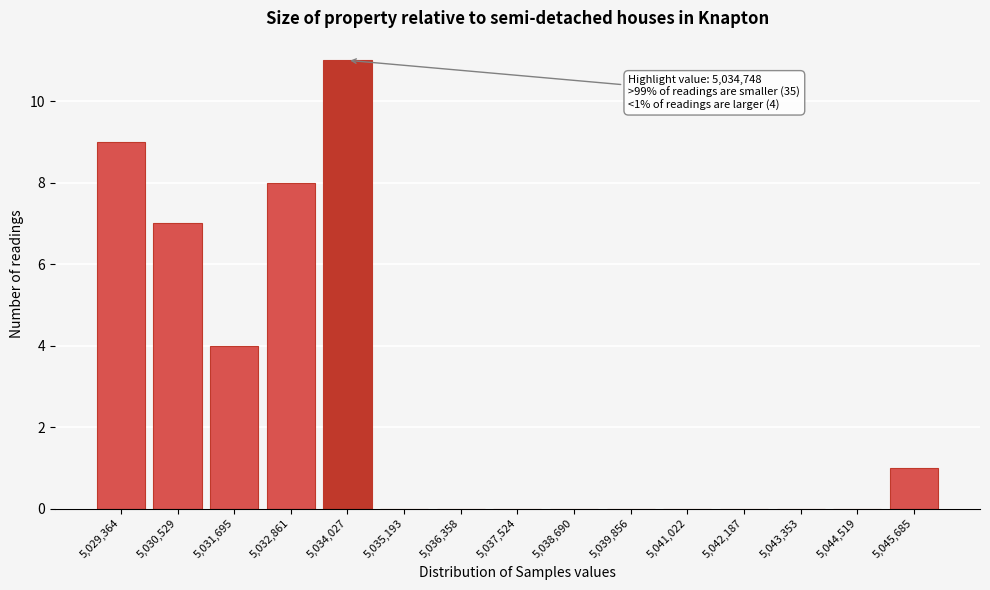

Reading left to right, what are all the values shown in this chart?

5,029,364=9	5,030,529=7	5,031,695=4	5,032,861=8	5,034,027=11	5,035,193=0	5,036,358=0	5,037,524=0	5,038,690=0	5,039,856=0	5,041,022=0	5,042,187=0	5,043,353=0	5,044,519=0	5,045,685=1